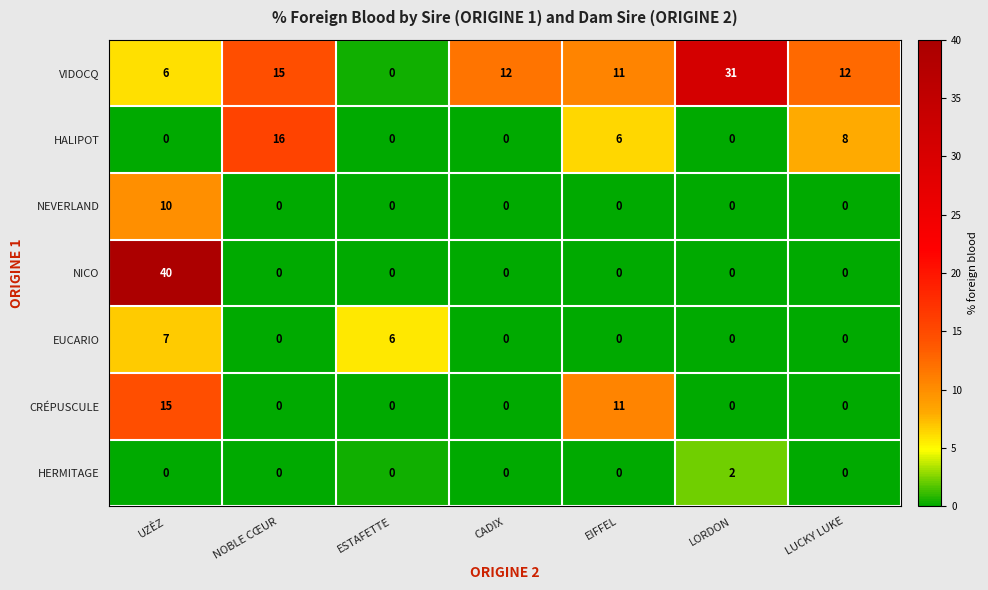

What is the total value across all series at CADIX?

12